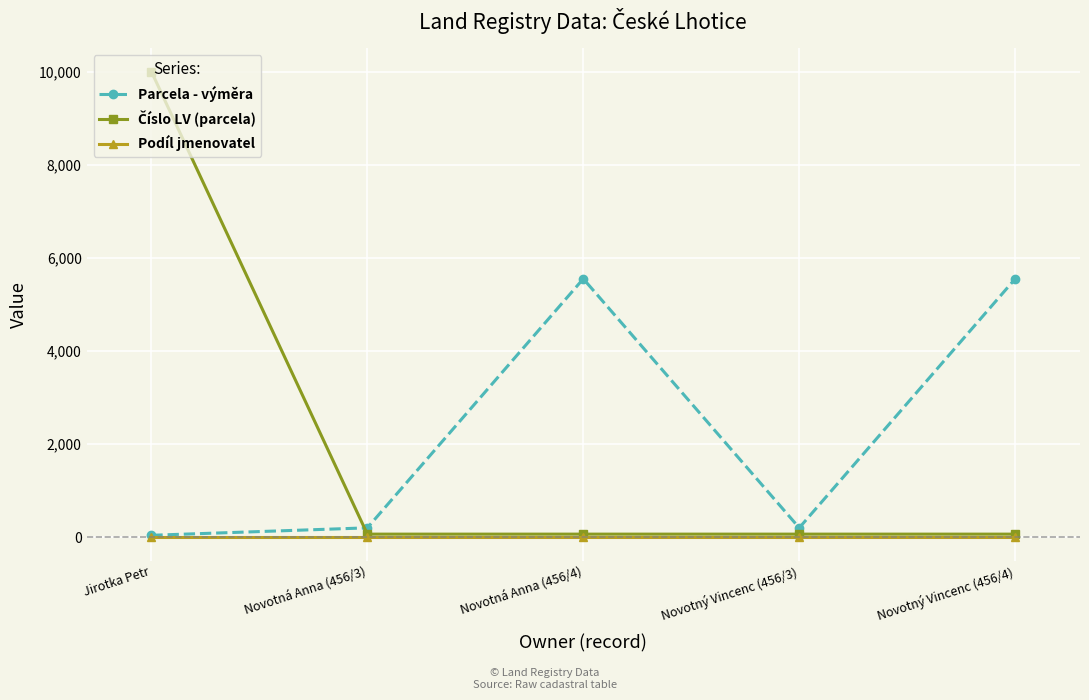

How many distinct data groups are displayed?

3